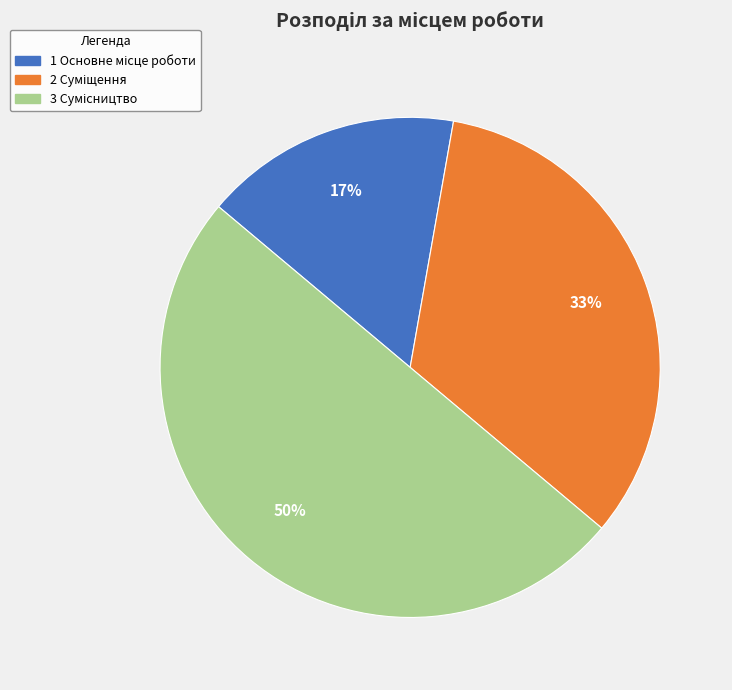

To the nearest percent, what is the average slice percentage?

33%